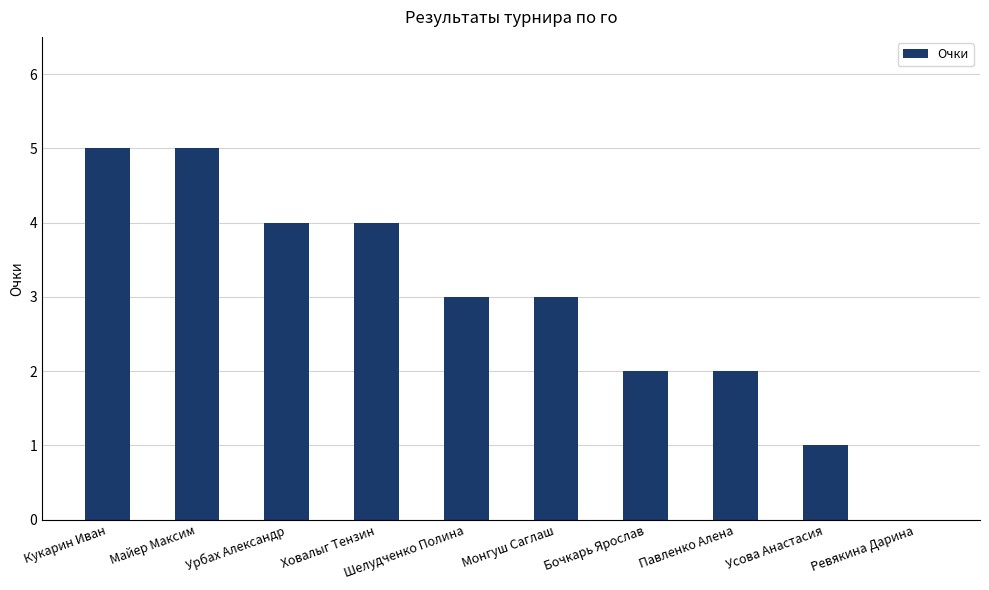

What is the sum of all values?

29